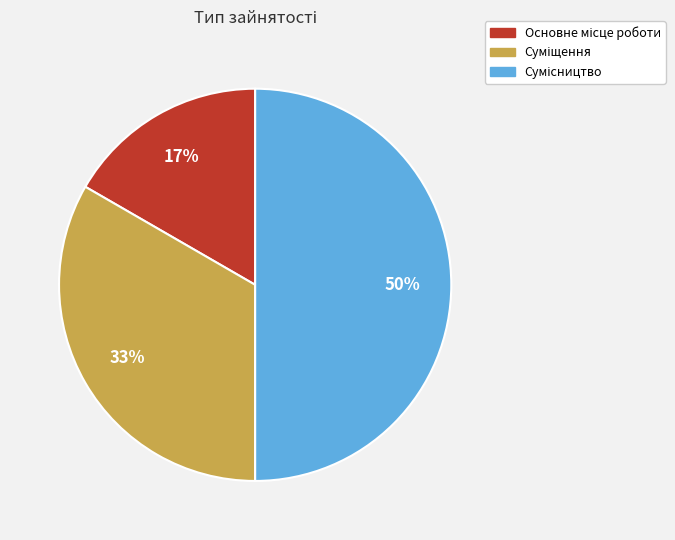

To the nearest percent, what is the average slice percentage?

33%